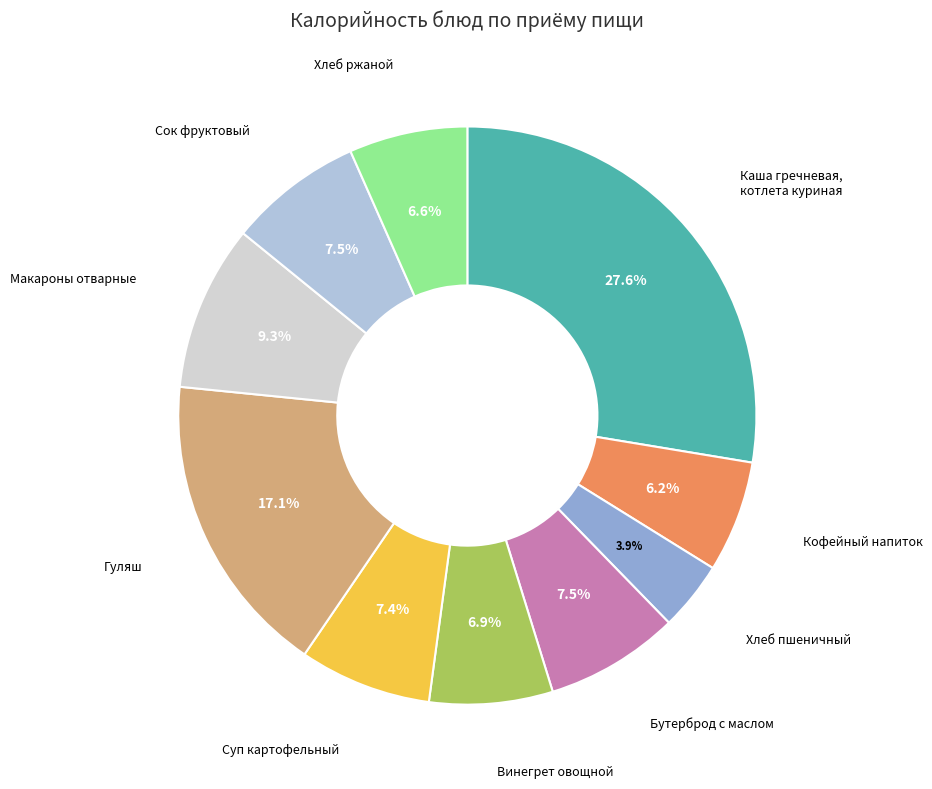

Does any single category account for the majority?

No